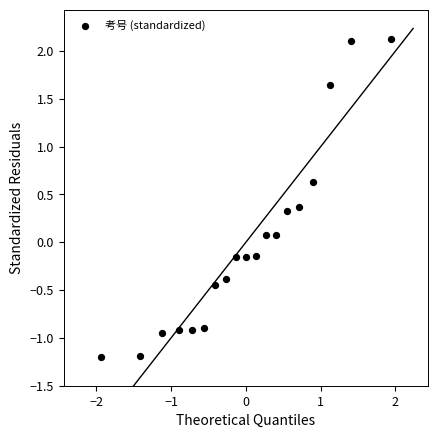

What is the range of X values (max minus min)?

3.9